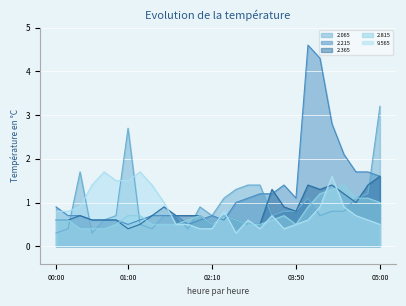

True or false: 2.815 has a value of 0.2 at 01:10.

False